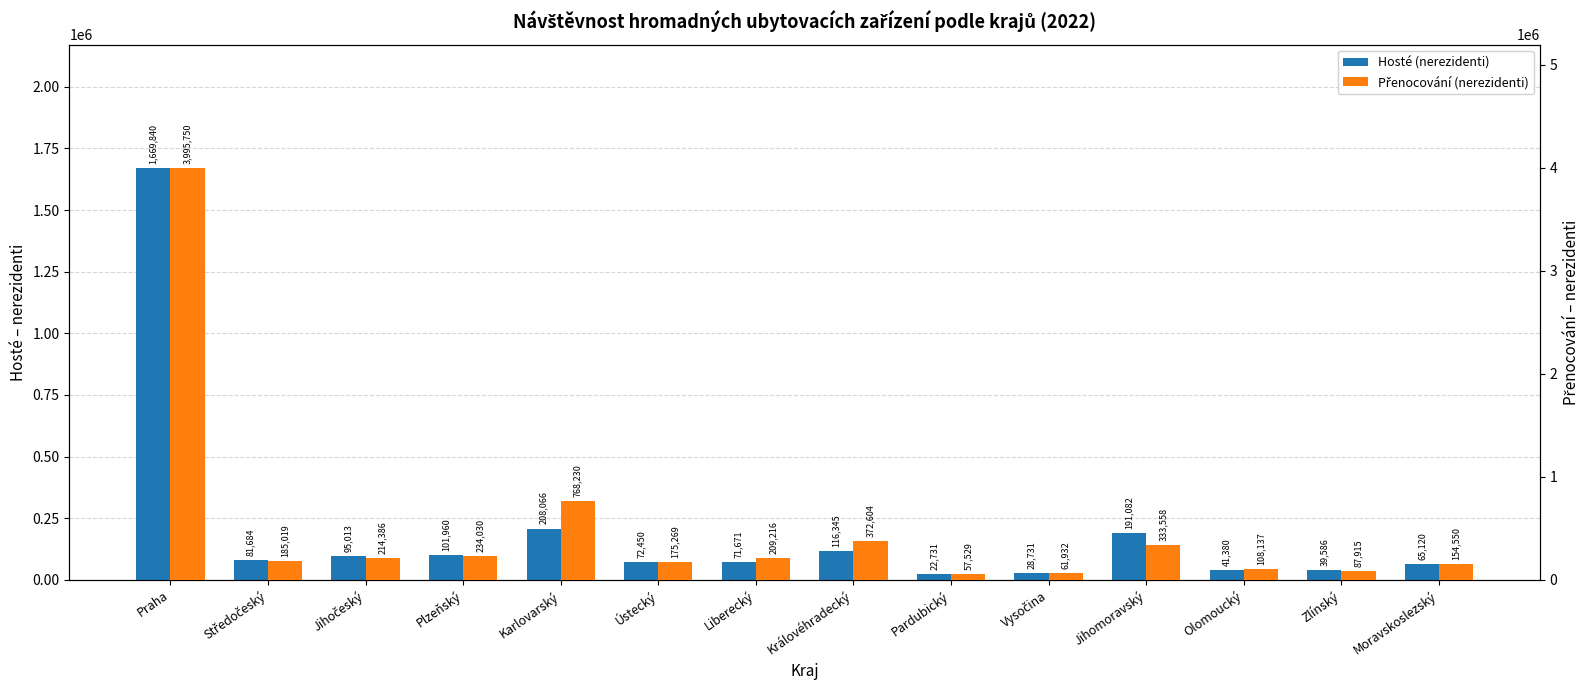

At how many categories does at least one series exceed 912673?

1